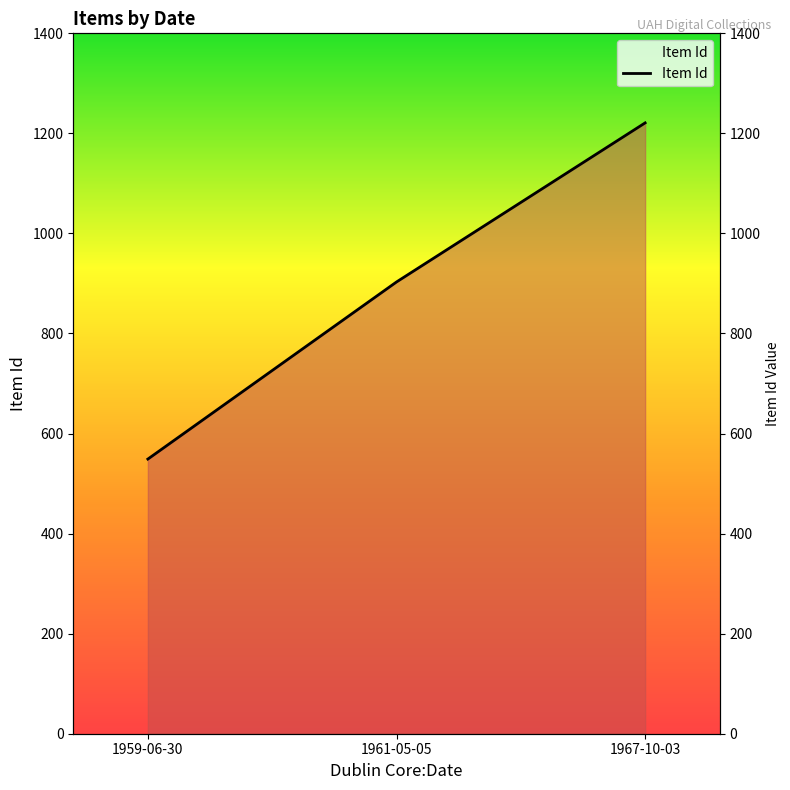

What is the label of the 3rd point from the right?

1959-06-30